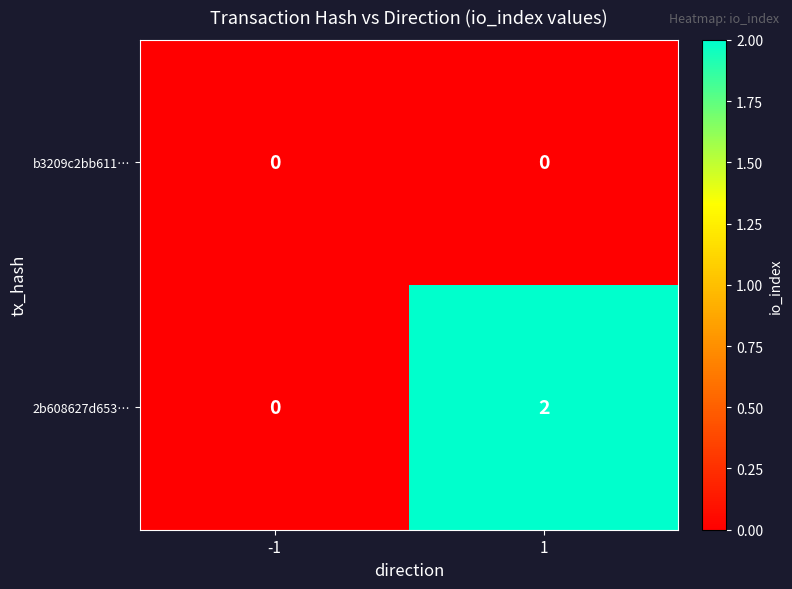

True or false: 2b608627d653… has a value of 4 at 1.

False